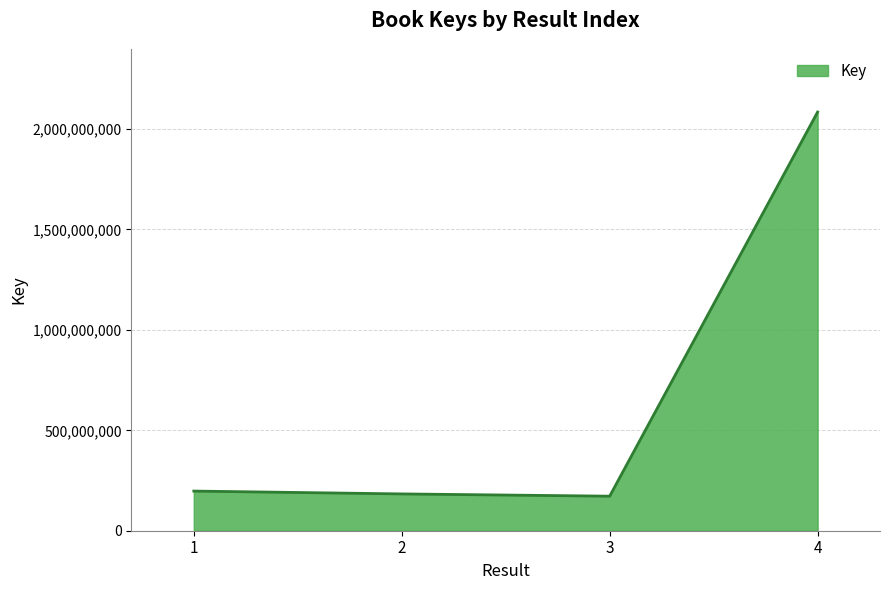

How many categories are shown in the chart?

4